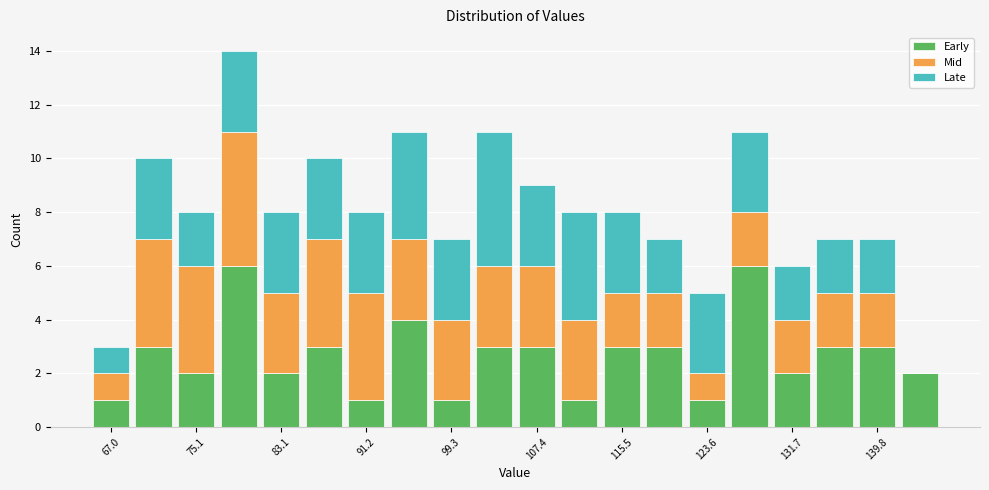

What is the total height of the stacked bar covering 114 to 118 on the x-axis? Neither the bar edges nor the heights are printed on the chart, so give them approximately, as read against the axes.

8